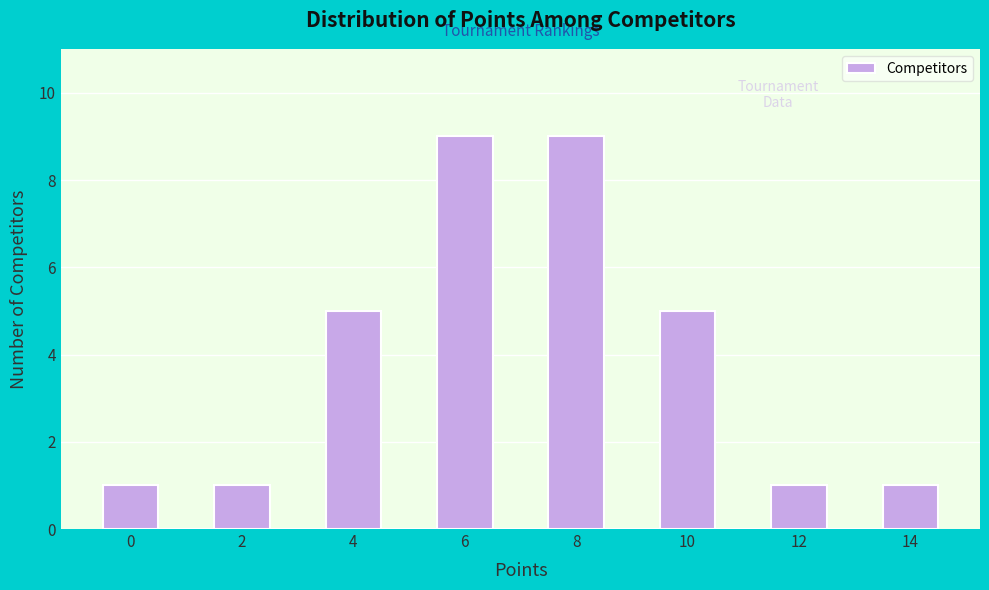

How tall is the bar that spans 9.5 to 10.5 on the x-axis? Neither the bar edges nor the heights are printed on the chart, so give them approximately, as read against the axes.

5